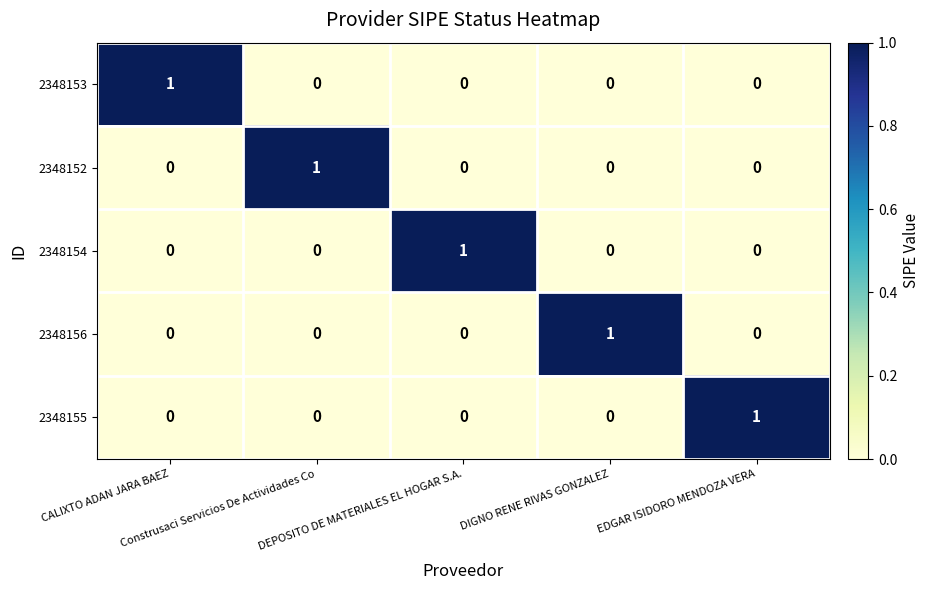

How many 2348155 values are between 0 and 1?

5